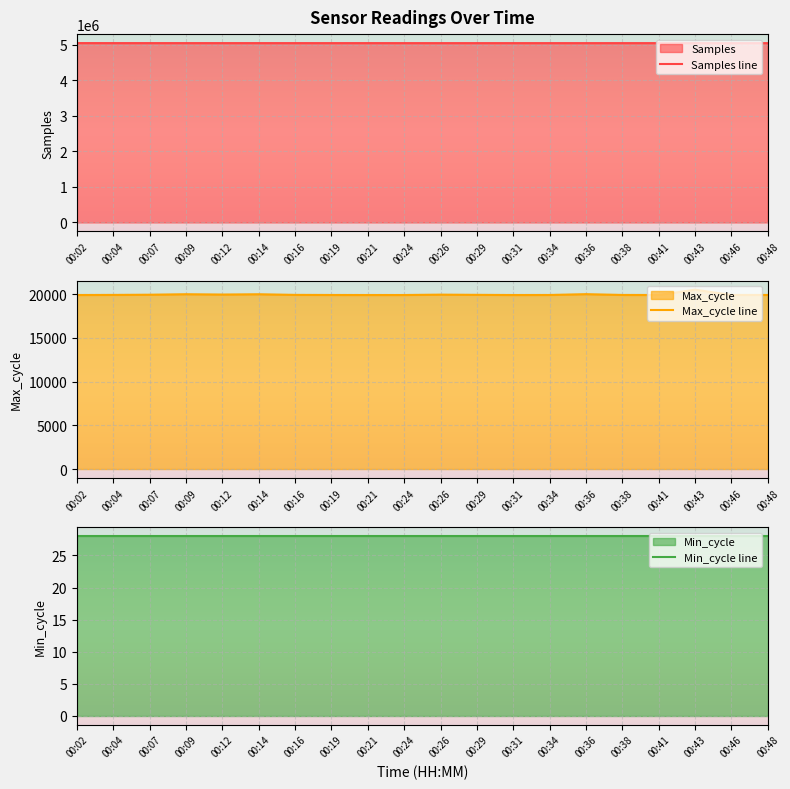

True or false: Max_cycle line and Min_cycle line intersect in this chart.

False